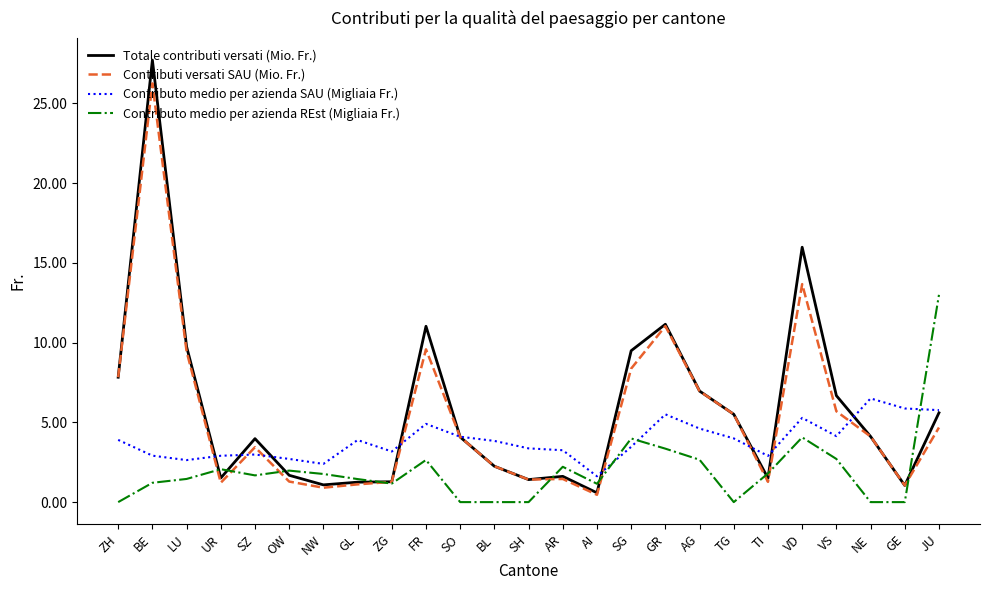

What position from the left is VS?

22